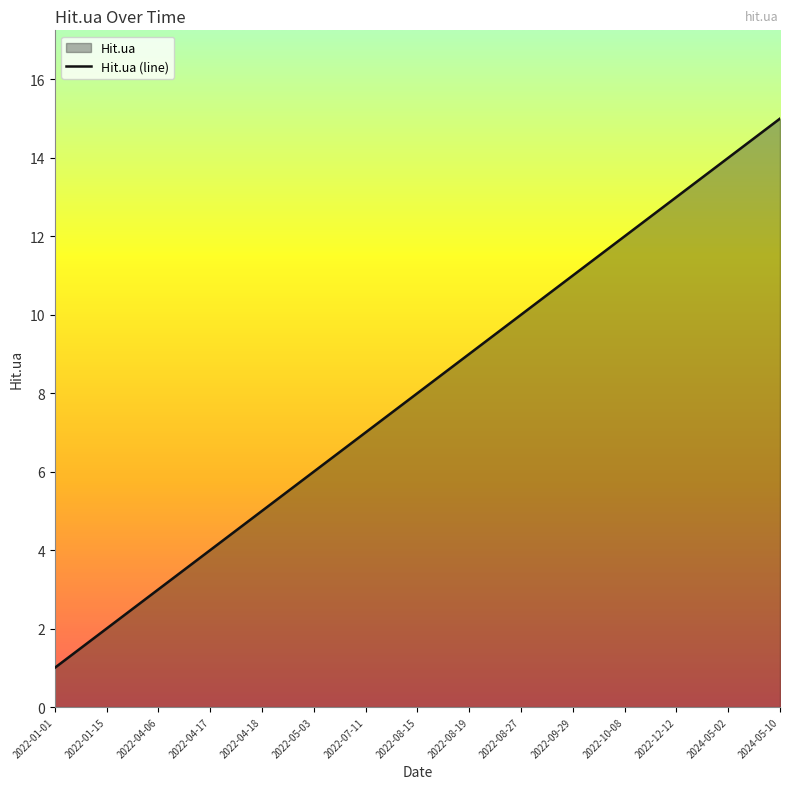

Between 2022-08-27 and 2022-04-17, which is larger?

2022-08-27